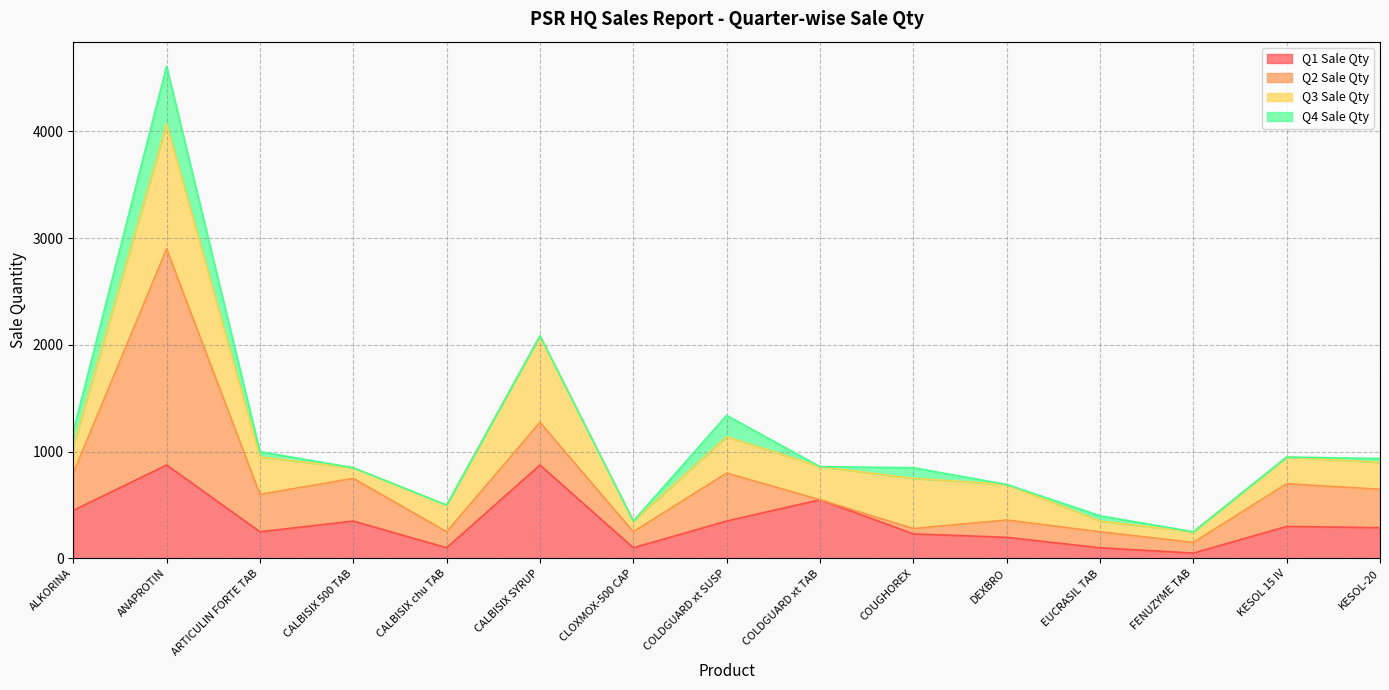

At which category is the sum across all series the highest?

ANAPROTIN